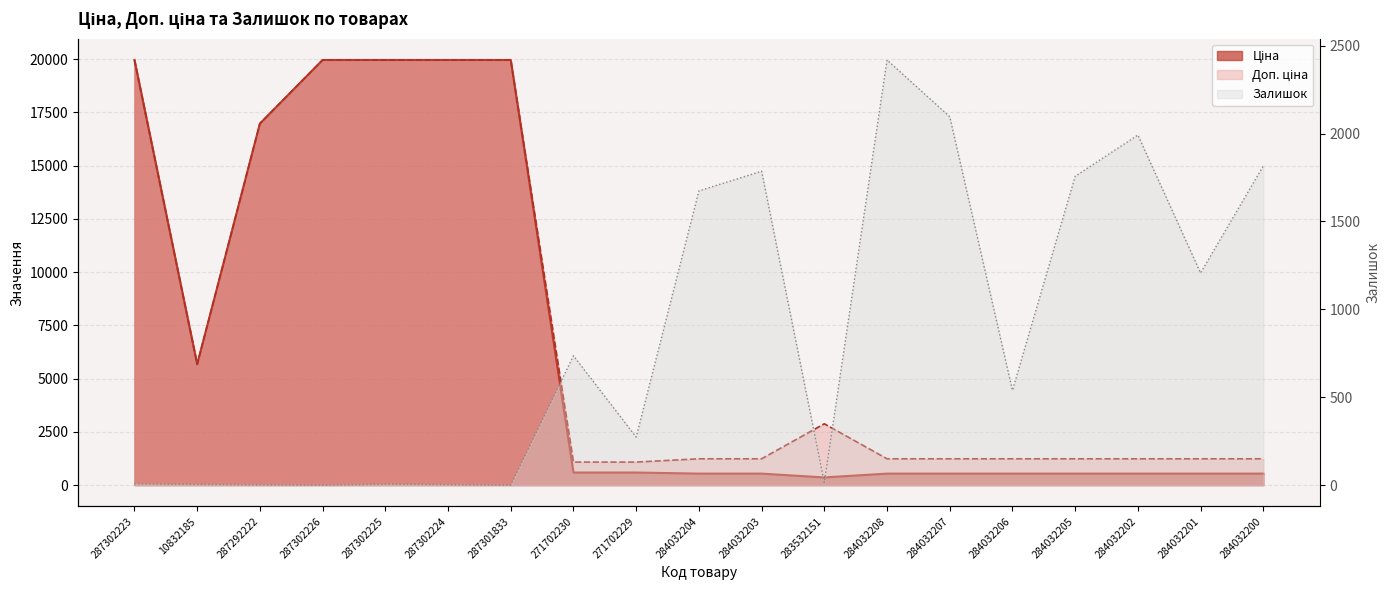

What is the difference between the Залишок values at 271702230 and 284032201?

471.0